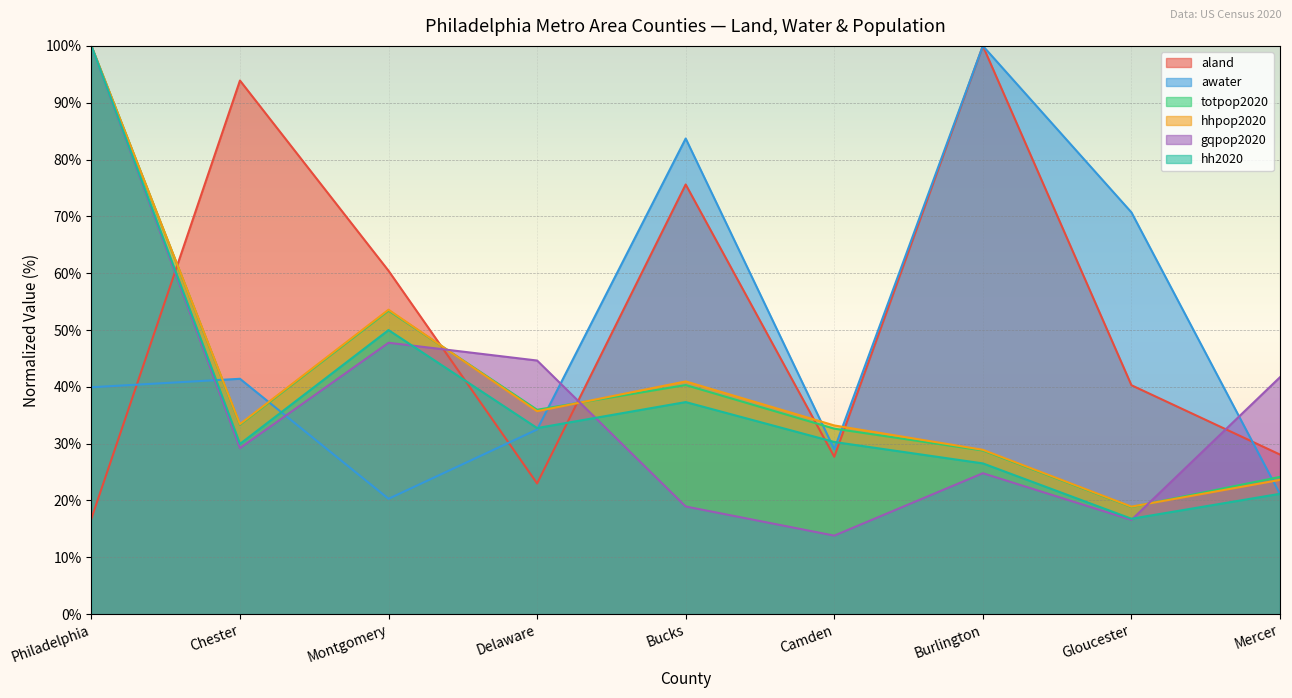

What is the average value of the totpop2020 series?

40.8